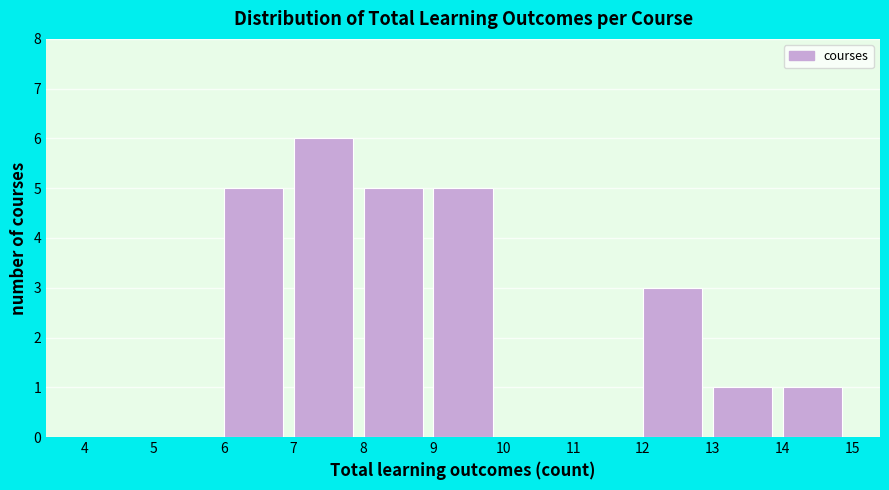

Over which range of the x-axis is the bar tallest?

7 to 8